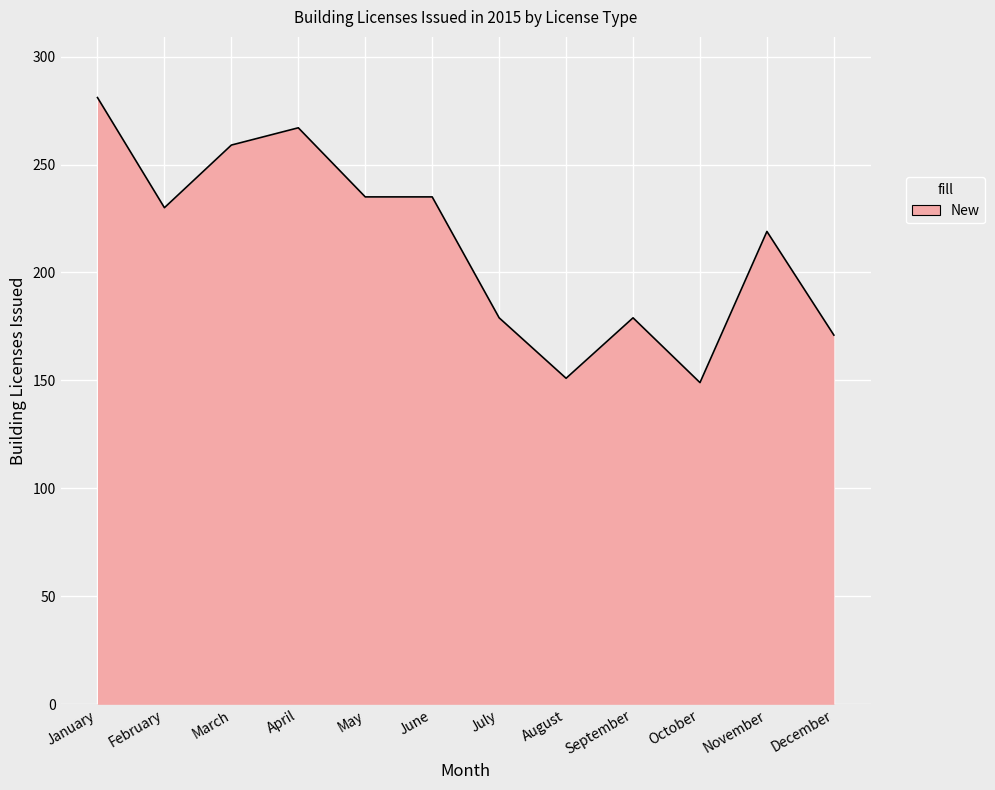

What is the change in value from November to December?

-48